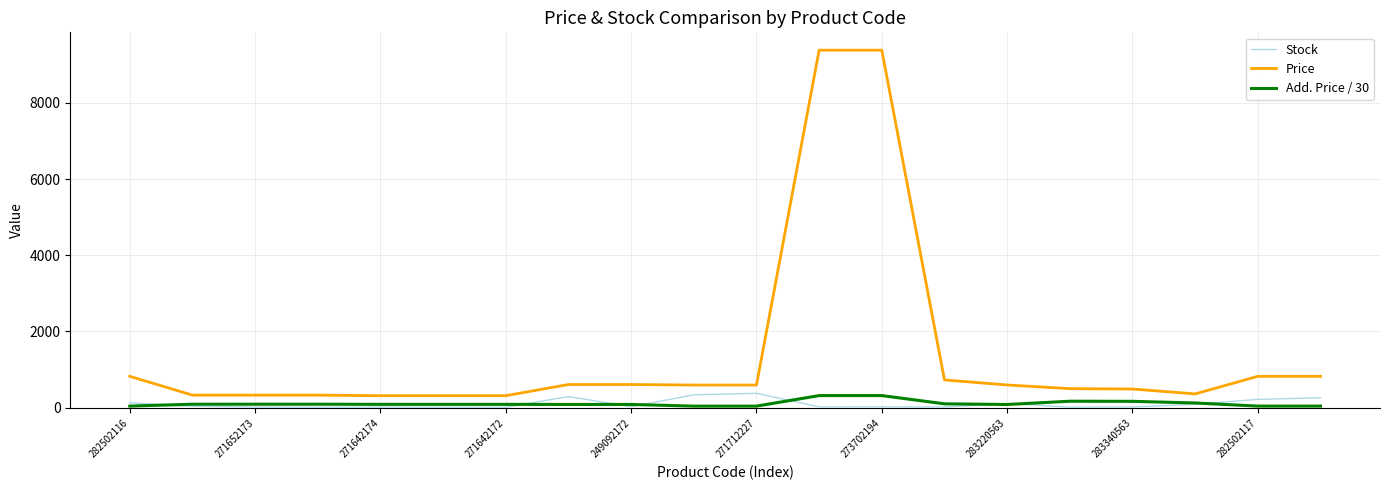

What is the greatest value displayed?

9384.0